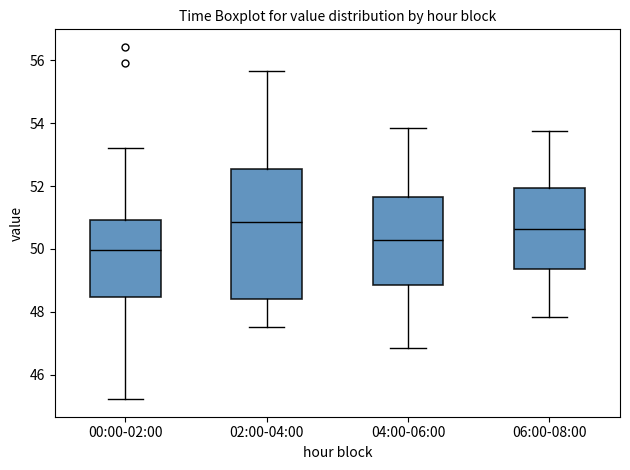

Which box is the tallest, from its lower edge to its upper edge?

02:00-04:00